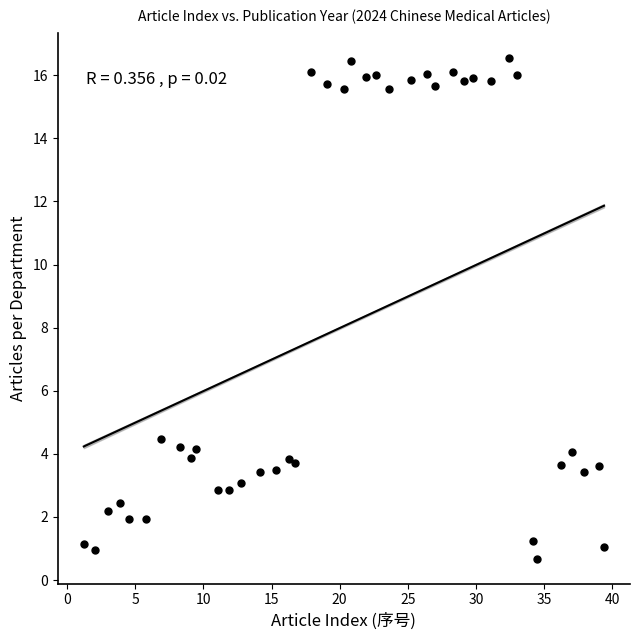

What is the range of Y values (max minus min)?

15.9